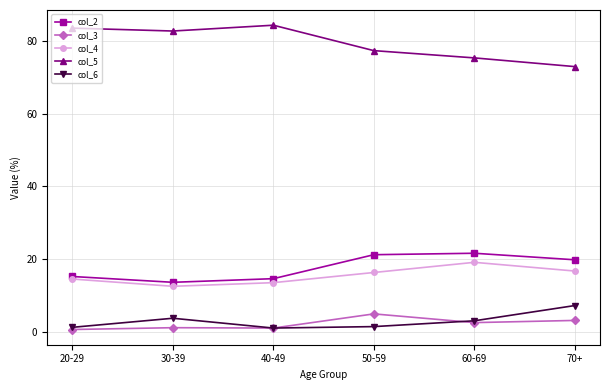

Which series has the largest range (max minus min)?

col_5